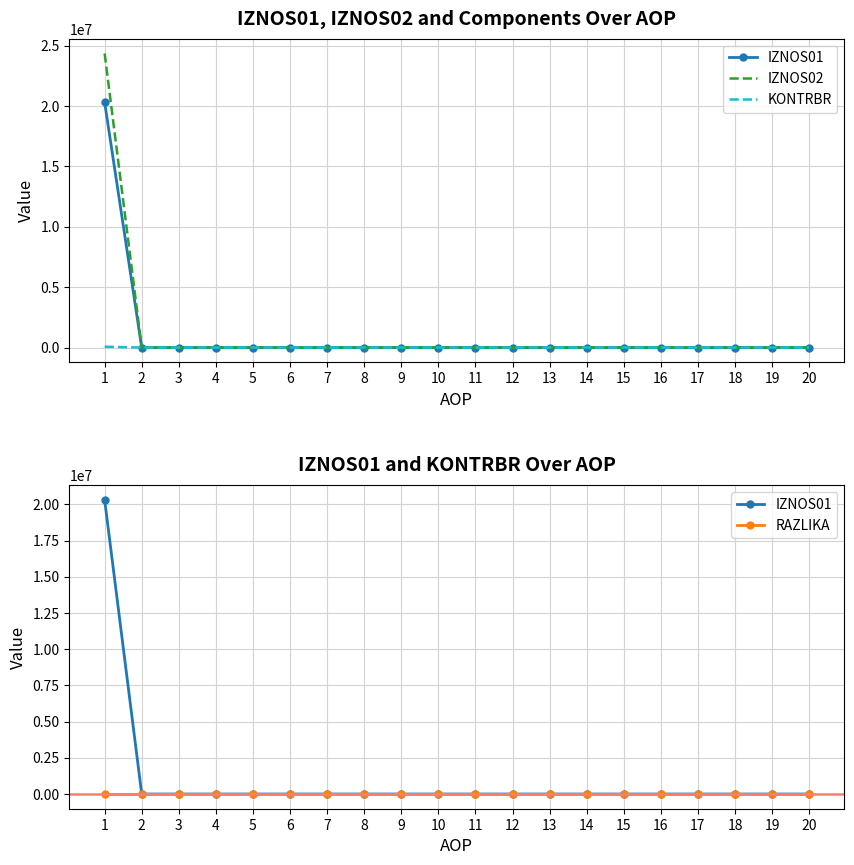

Read the RAZLIKA value at 1.

0.3